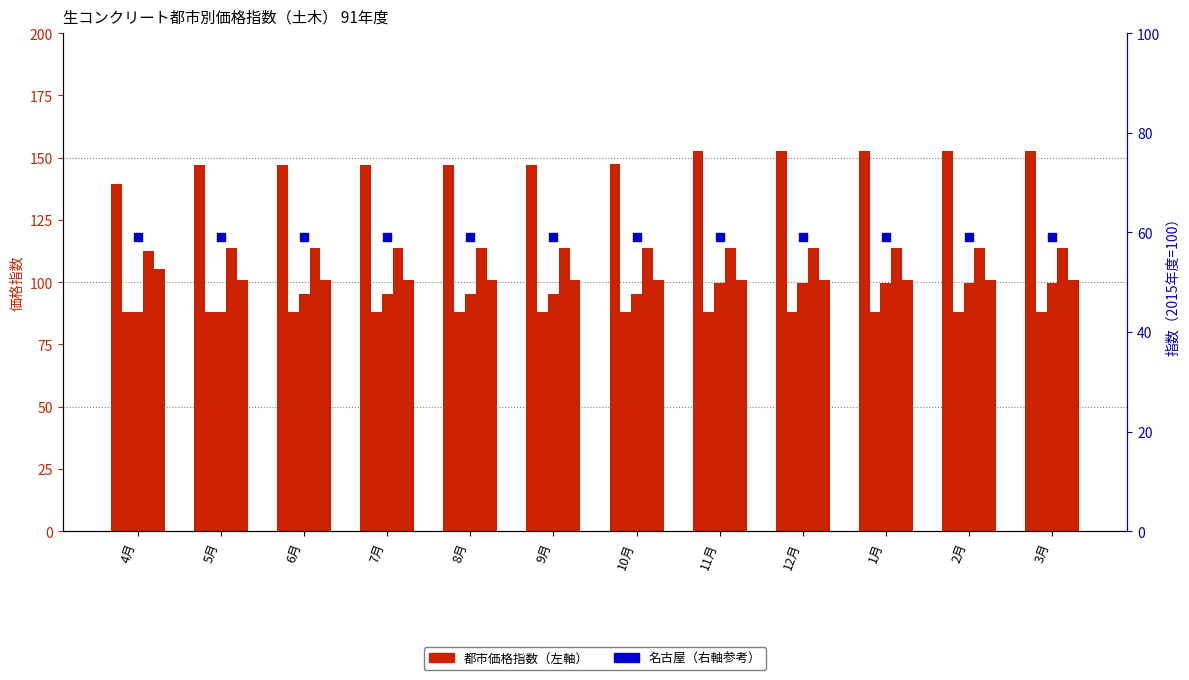

Which series reaches the minimum Y coordinate?

名古屋